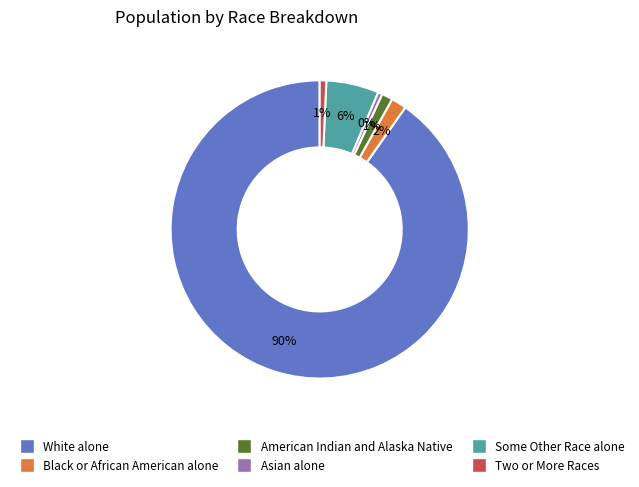

How many segments does this pie chart have?

6